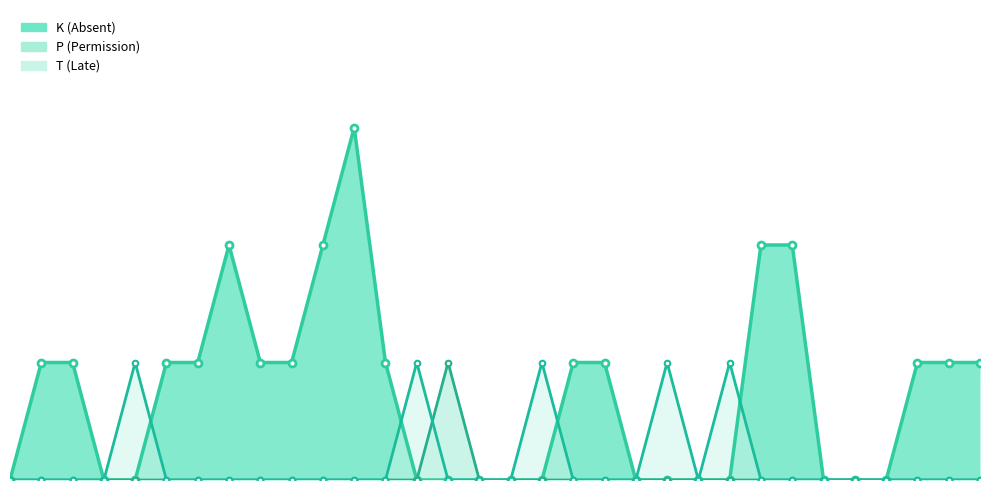

How many values in T (Late) are above zero?

5